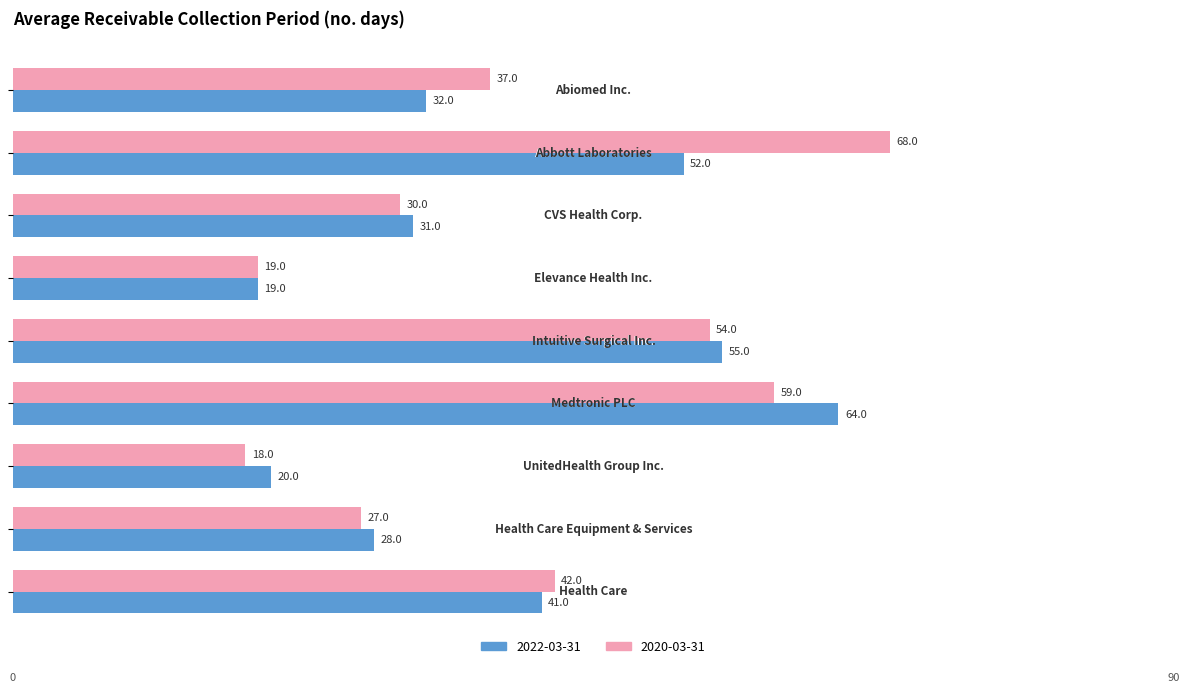

List the series in order of their peak value, highest first.

2020-03-31, 2022-03-31